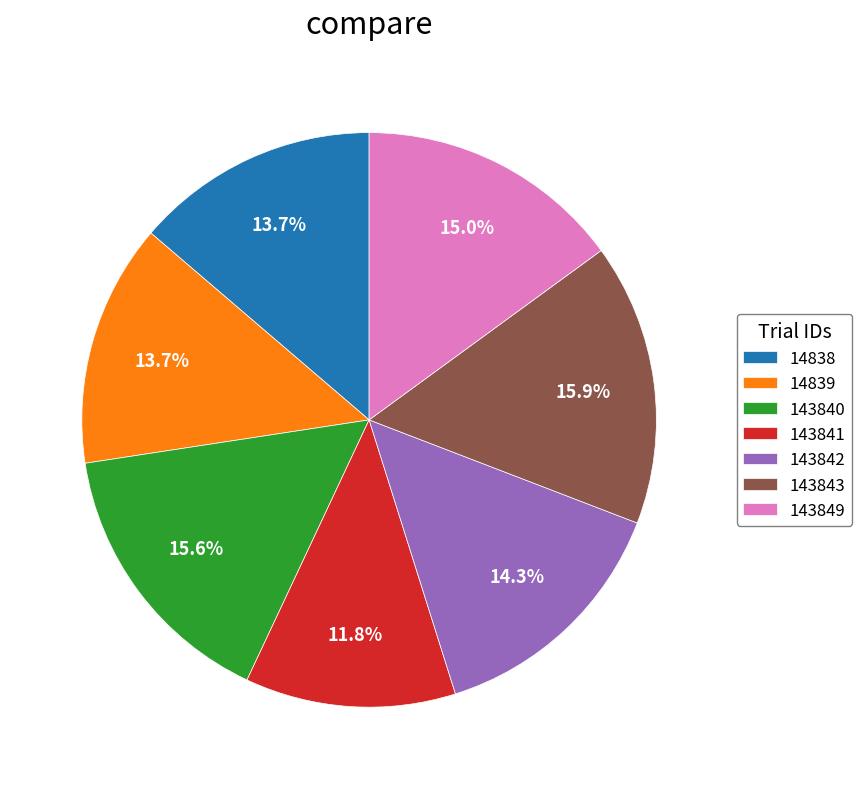

To the nearest percent, what is the combined percentage of 143842 and 14838?

28%